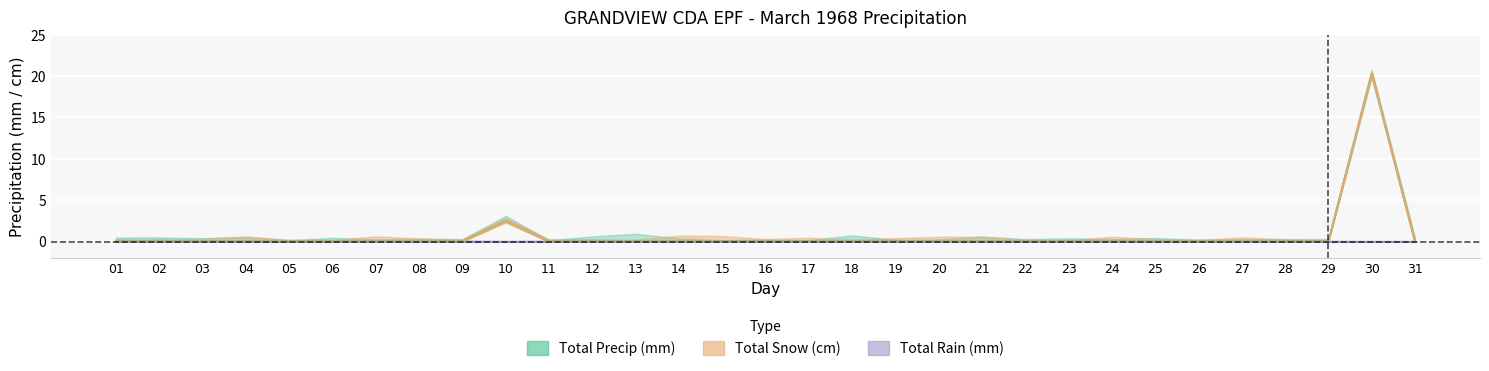

True or false: Total Precip (mm) and Total Snow (cm) cross at least once.

False